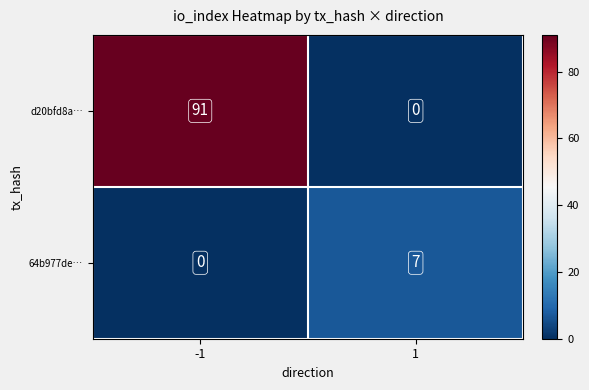

Read the 64b977de… value at 1.

7